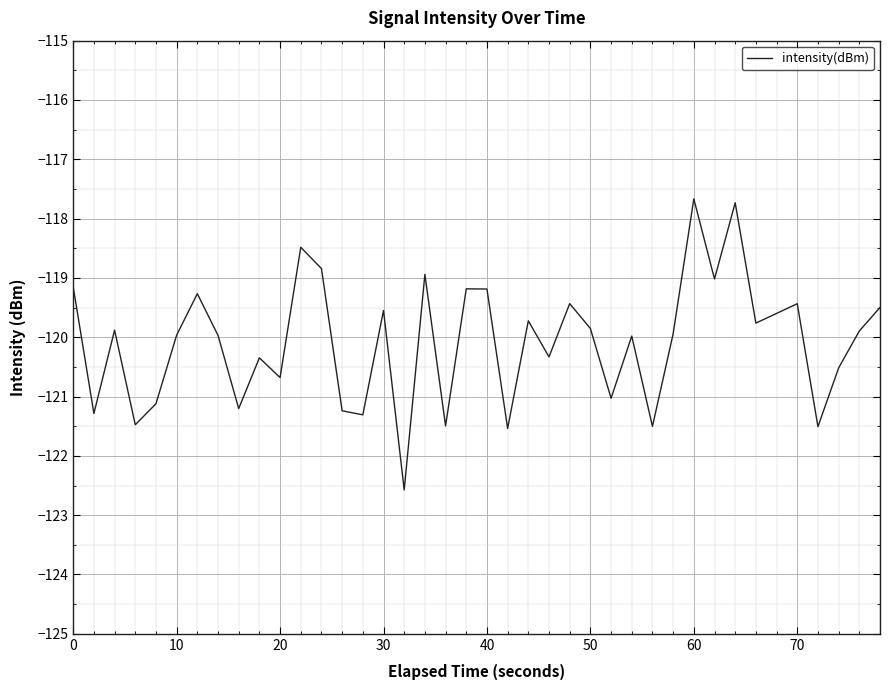

What is the greatest value displayed?

-117.7